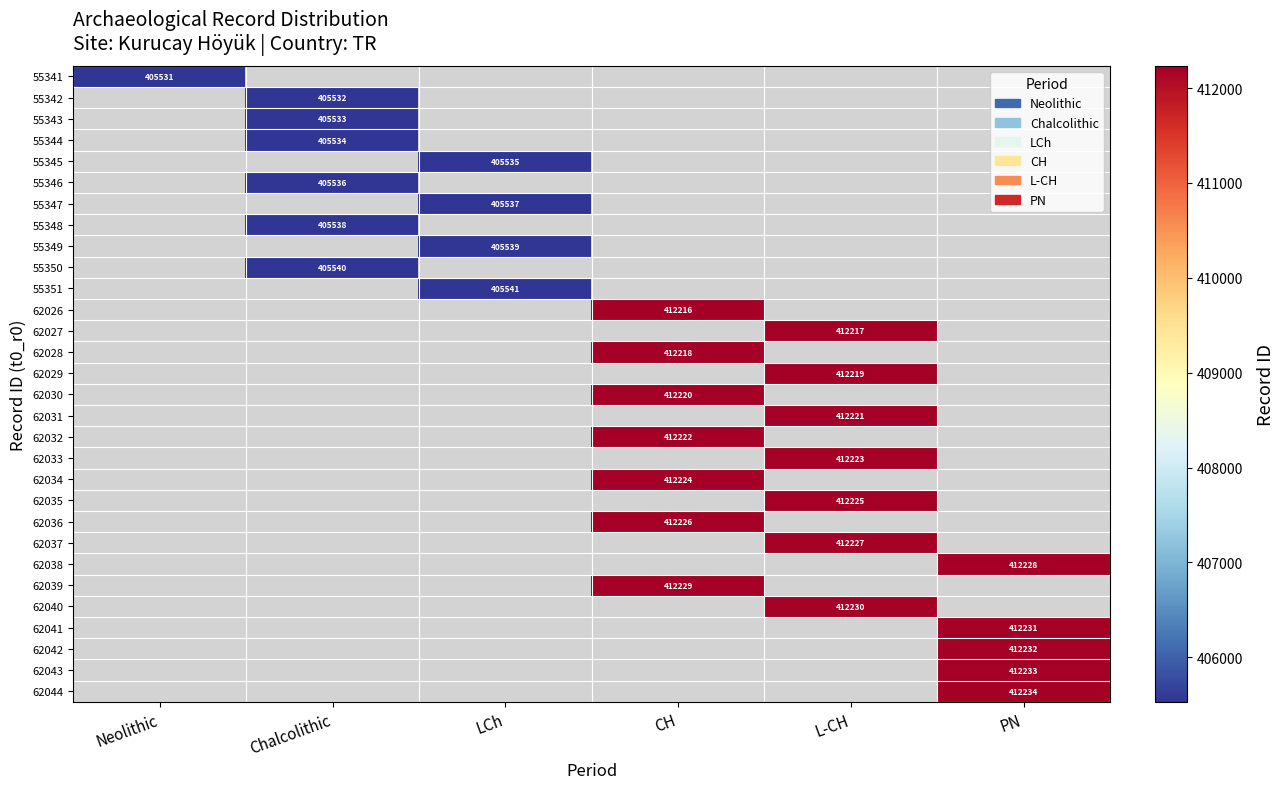

Is it true that 62034 equals 223942 at CH?

False